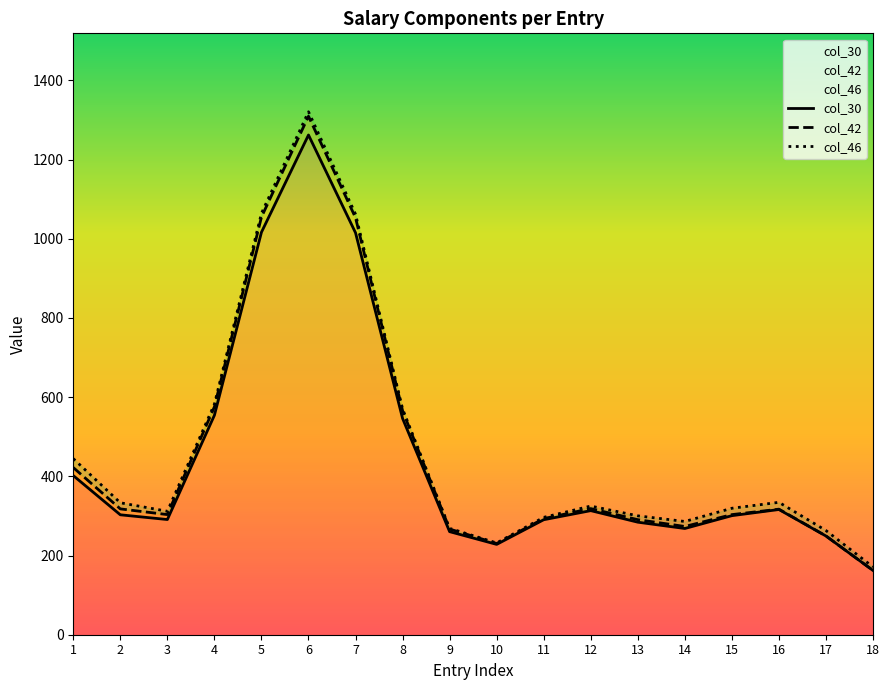

How many data points in col_42 are above 317?

9